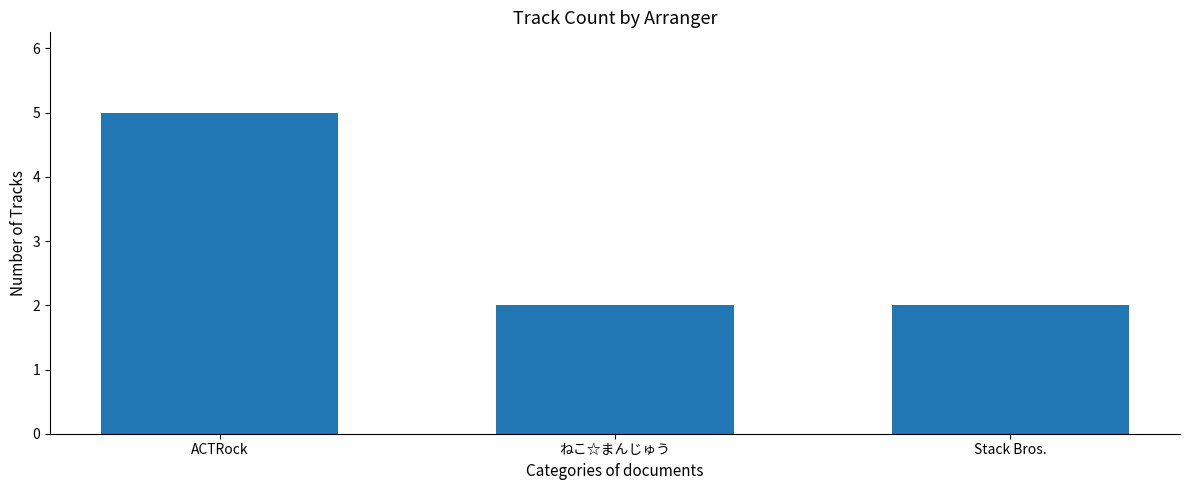

Does the chart contain any negative values?

No